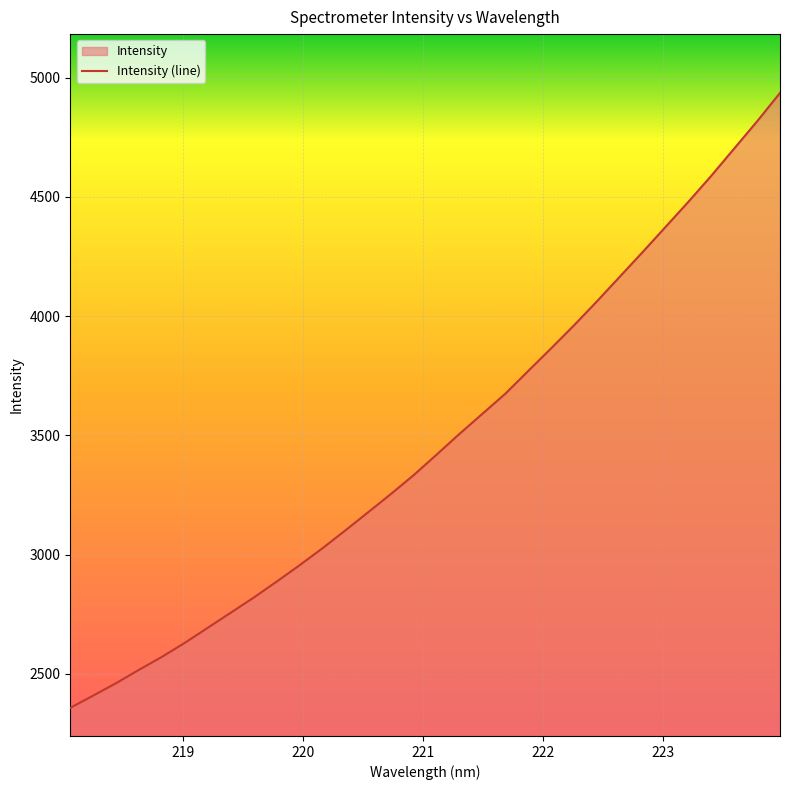

Where is the data nearest to the value 3646?

221.6902